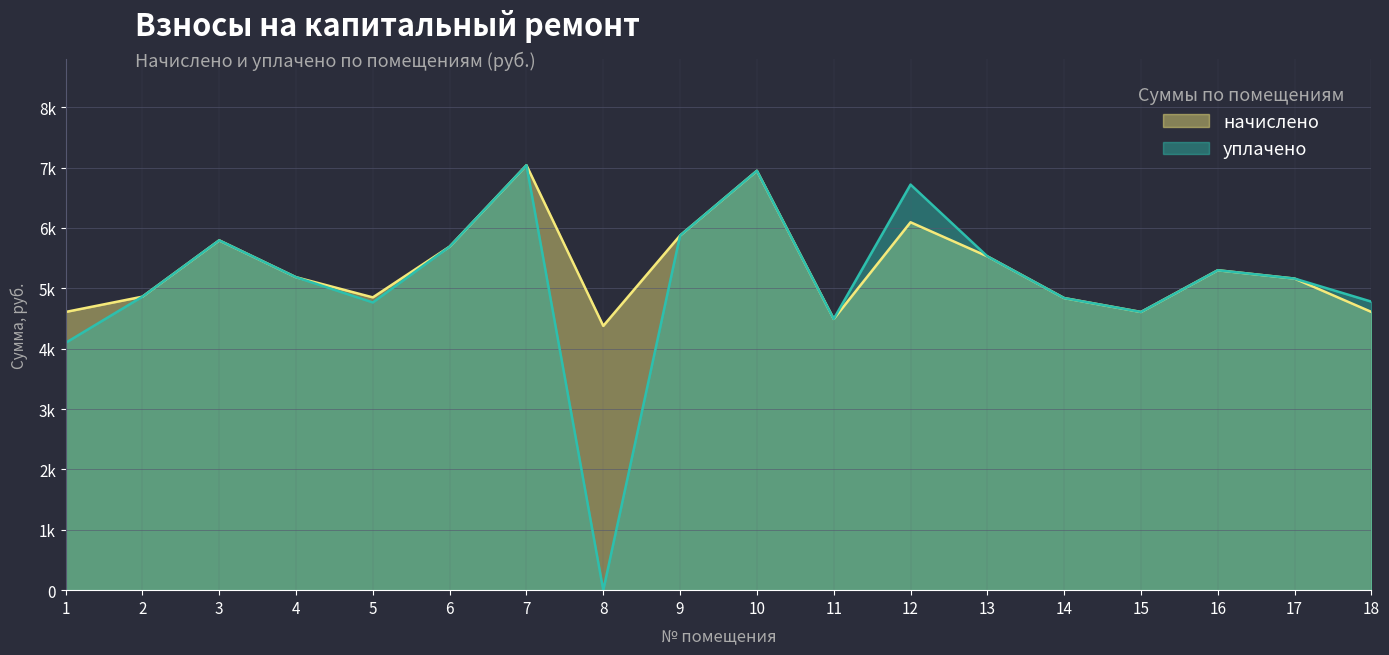

Does the chart display data point markers on the line(s)?

No